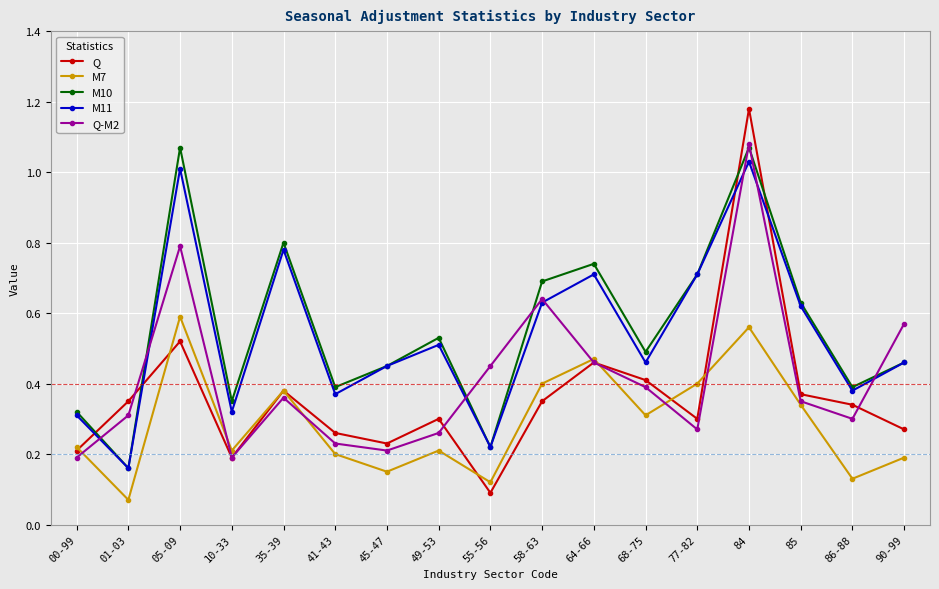

Where is M7 nearest to the value 0?

01-03